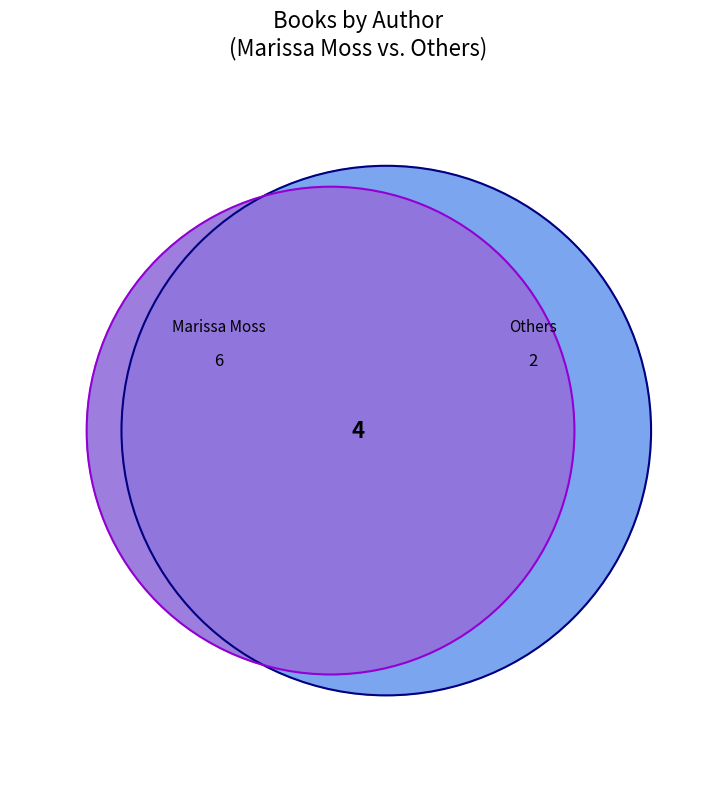

Is it true that Jennifer L. Holm is 15% of the pie?

False